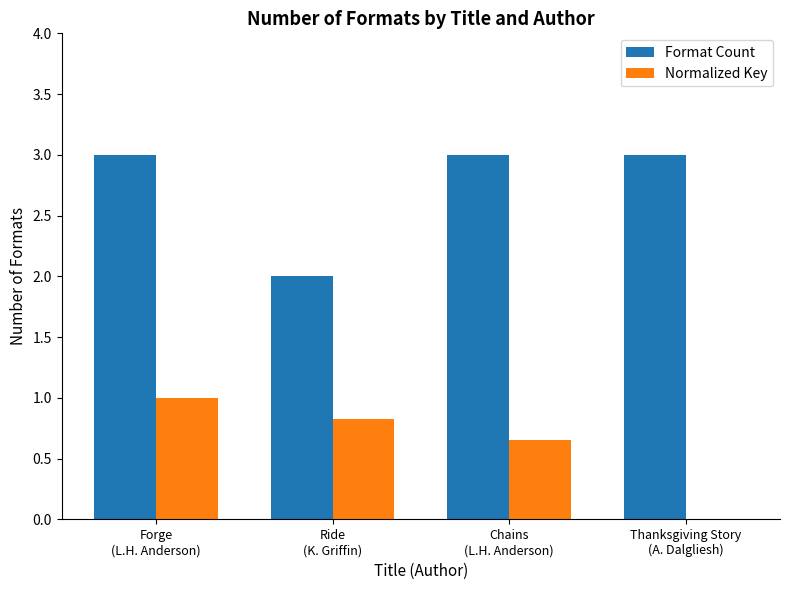

What is the sum of all Normalized Key values?

2.5